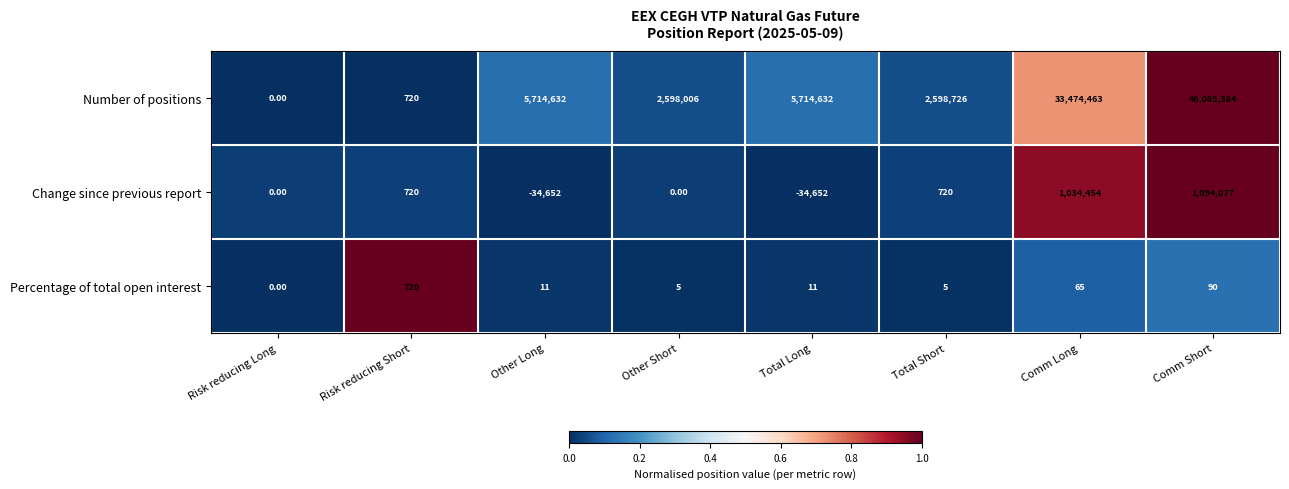

At which category is the sum across all series the highest?

Comm Short